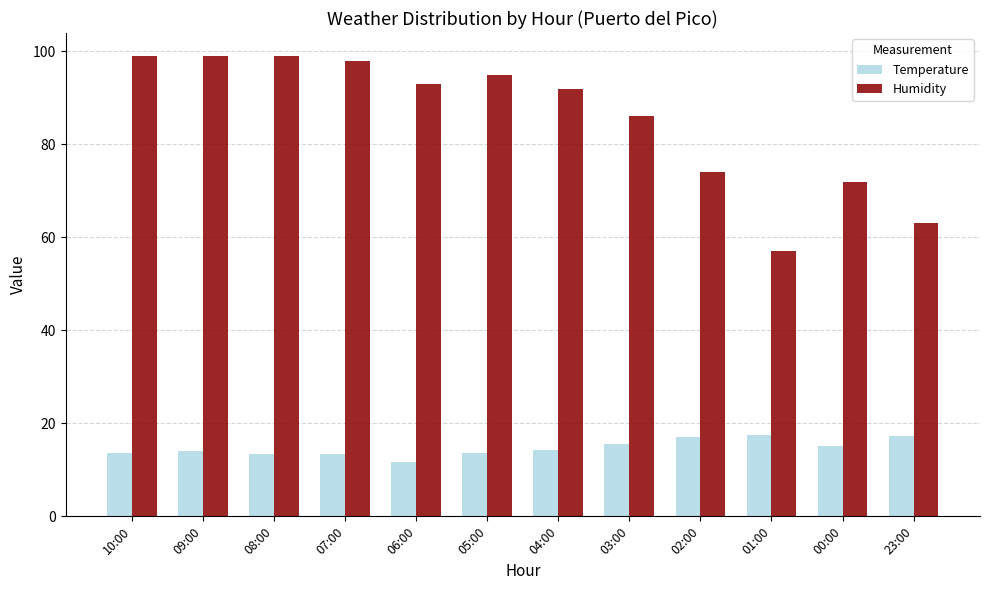

Is the value of Temperature at 05:00 greater than the value of Humidity at 02:00?

No